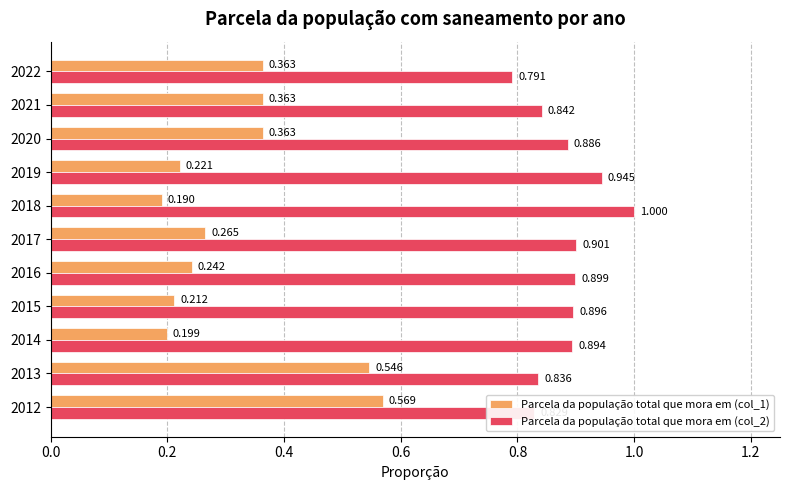

List the series in order of their peak value, lowest first.

Parcela da população total que mora em (col_1), Parcela da população total que mora em (col_2)